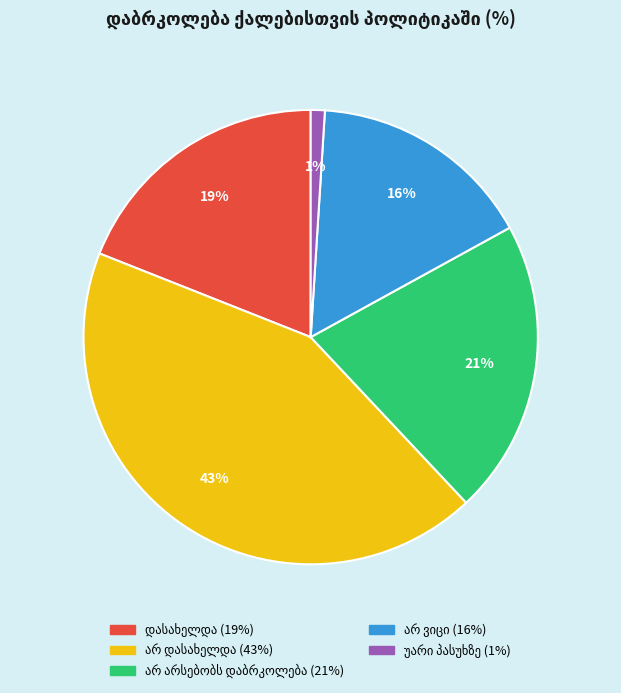

To the nearest percent, what is the difference between the largest and smallest slice percentages?

42%